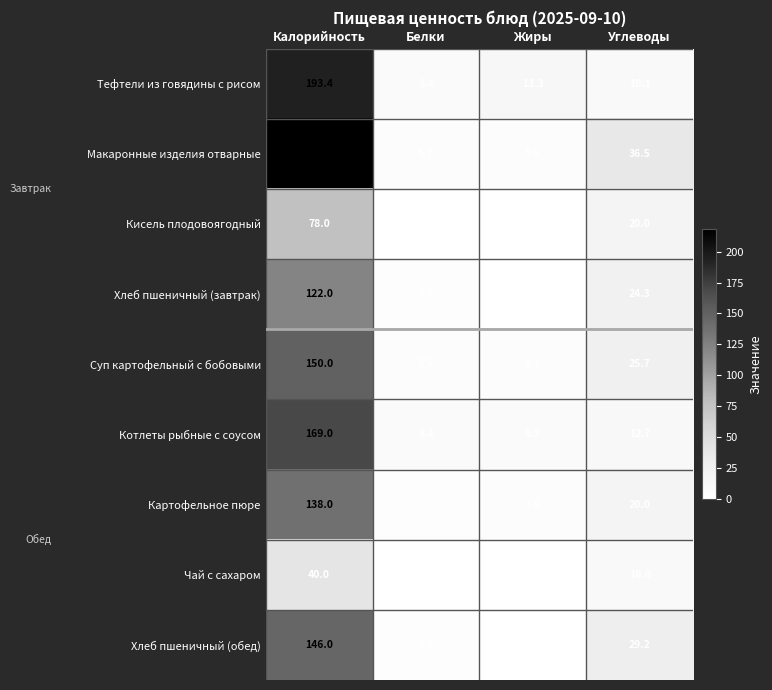

At which label is Макаронные изделия отварные closest to 111?

Углеводы